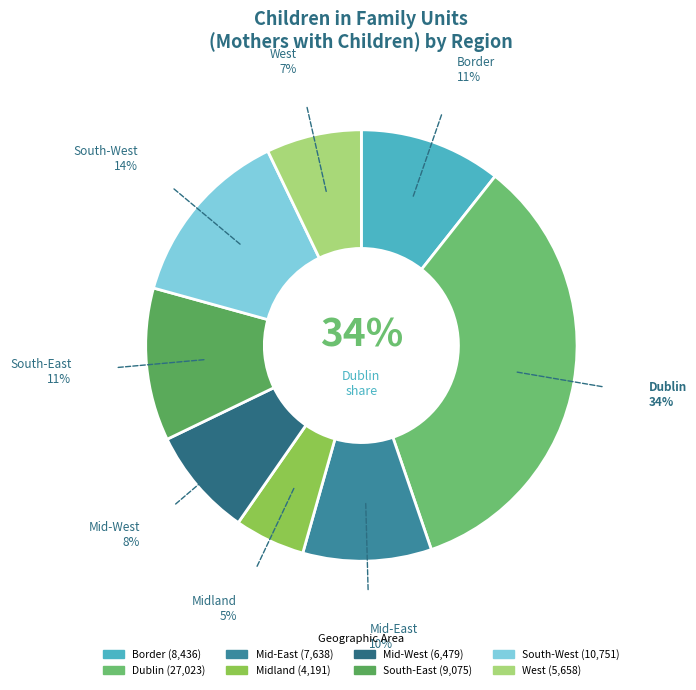

Combined, do South-East and Mid-West account for over 50%?

No